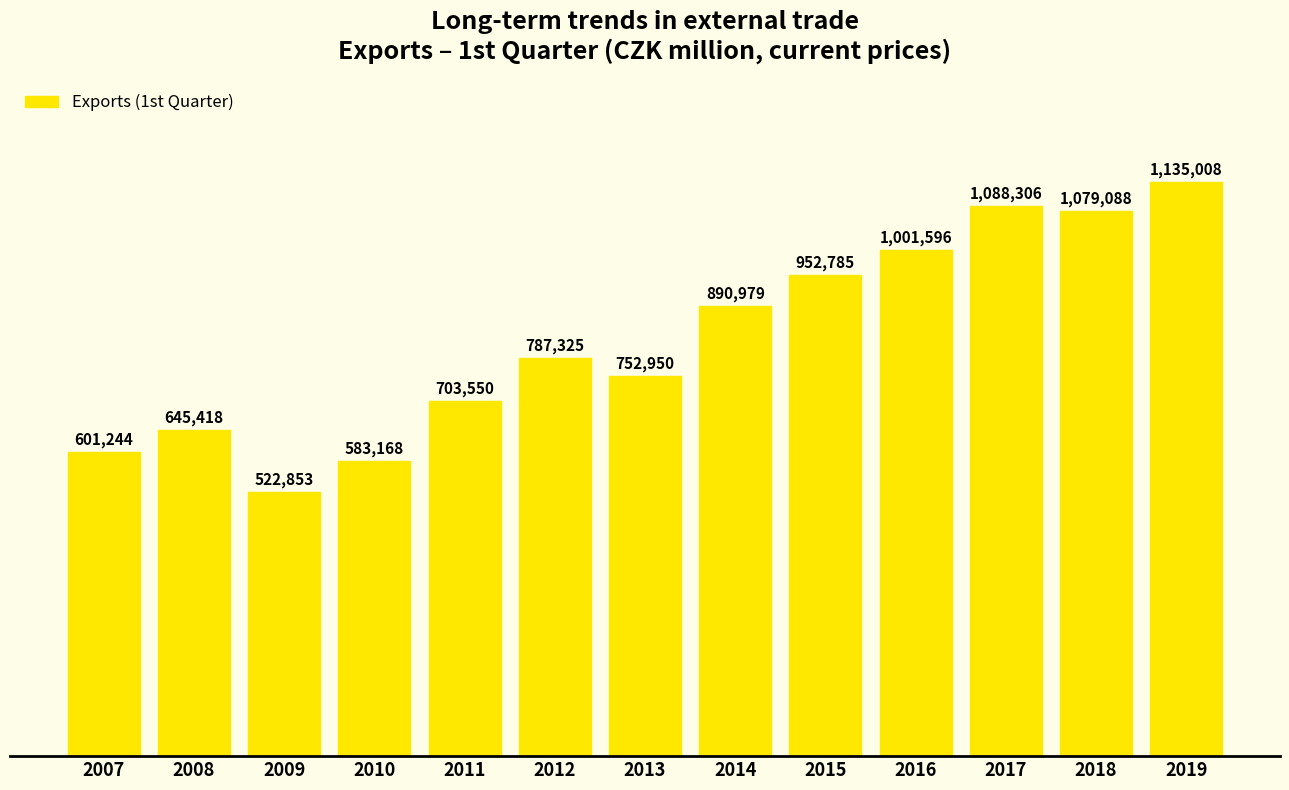

Is it true that the value at 2008 is 645418?

True